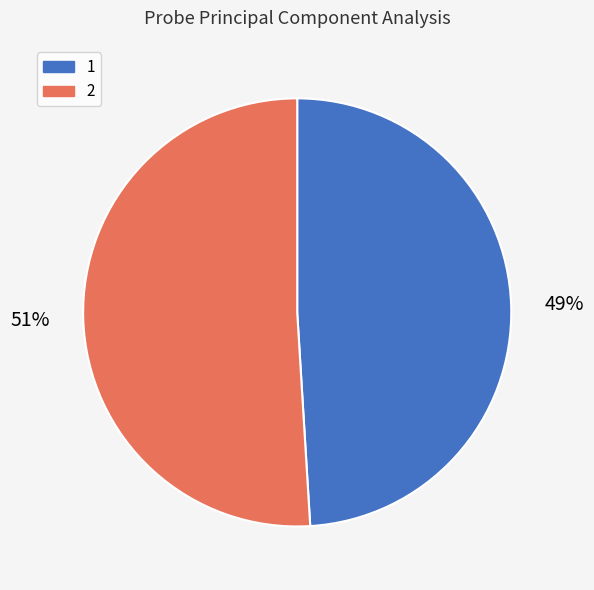

To the nearest percent, what is the difference between the 1 and 2 slice percentages?

2%